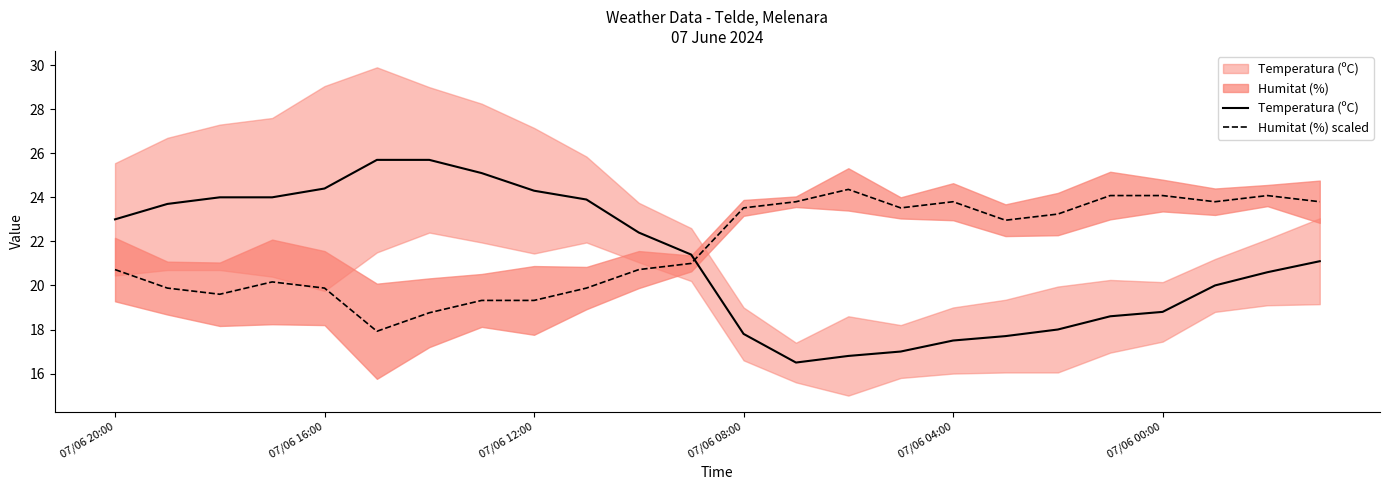

True or false: Humitat (%) scaled has a value of 7.0 at 18.

False